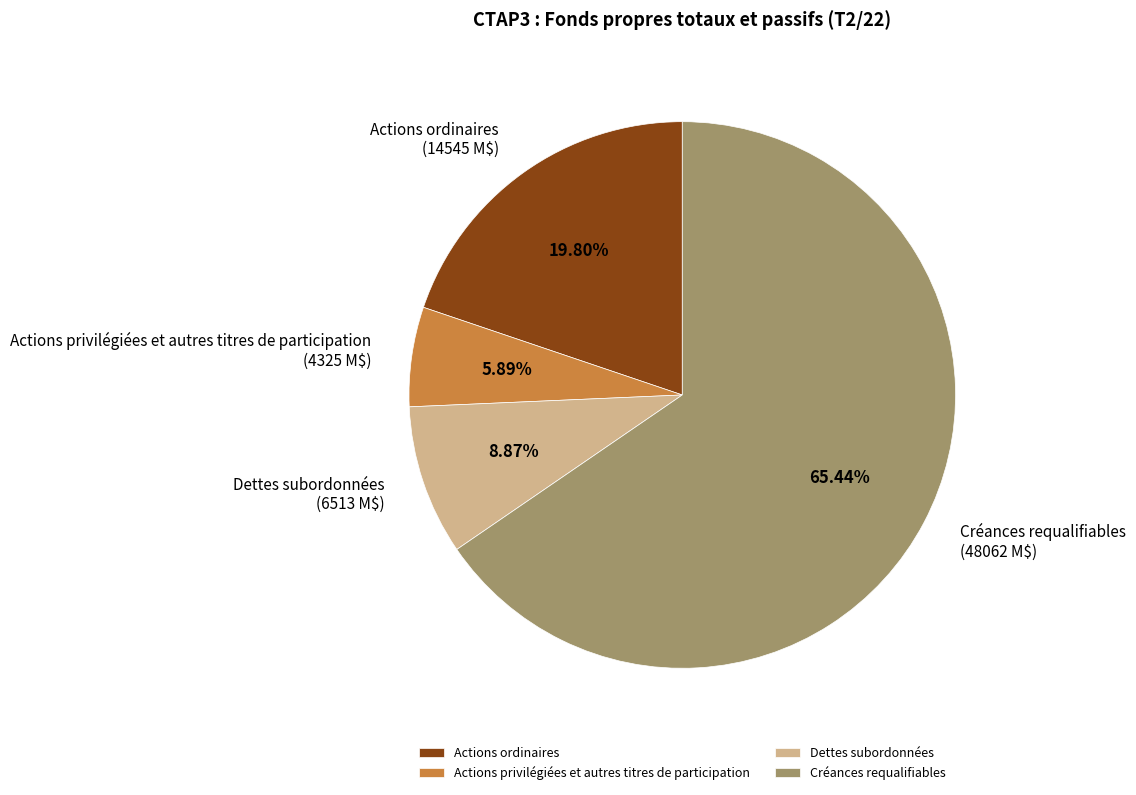

What is the largest slice in the pie chart?

Créances requalifiables